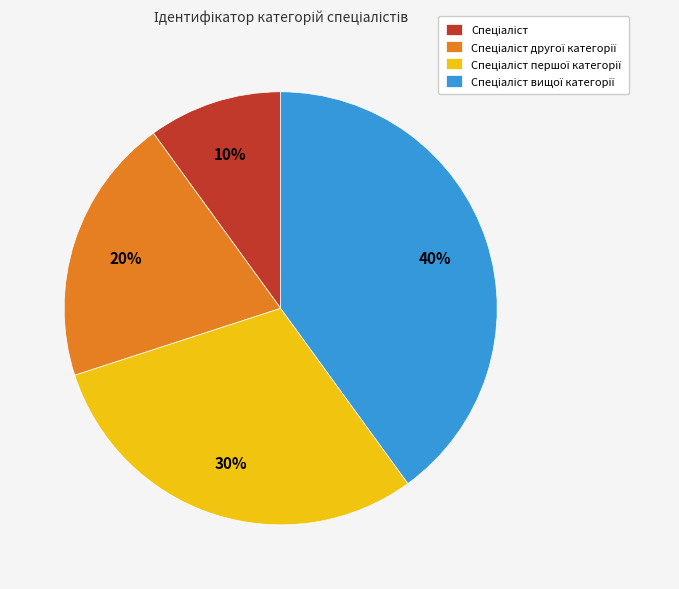

Does any single category account for the majority?

No